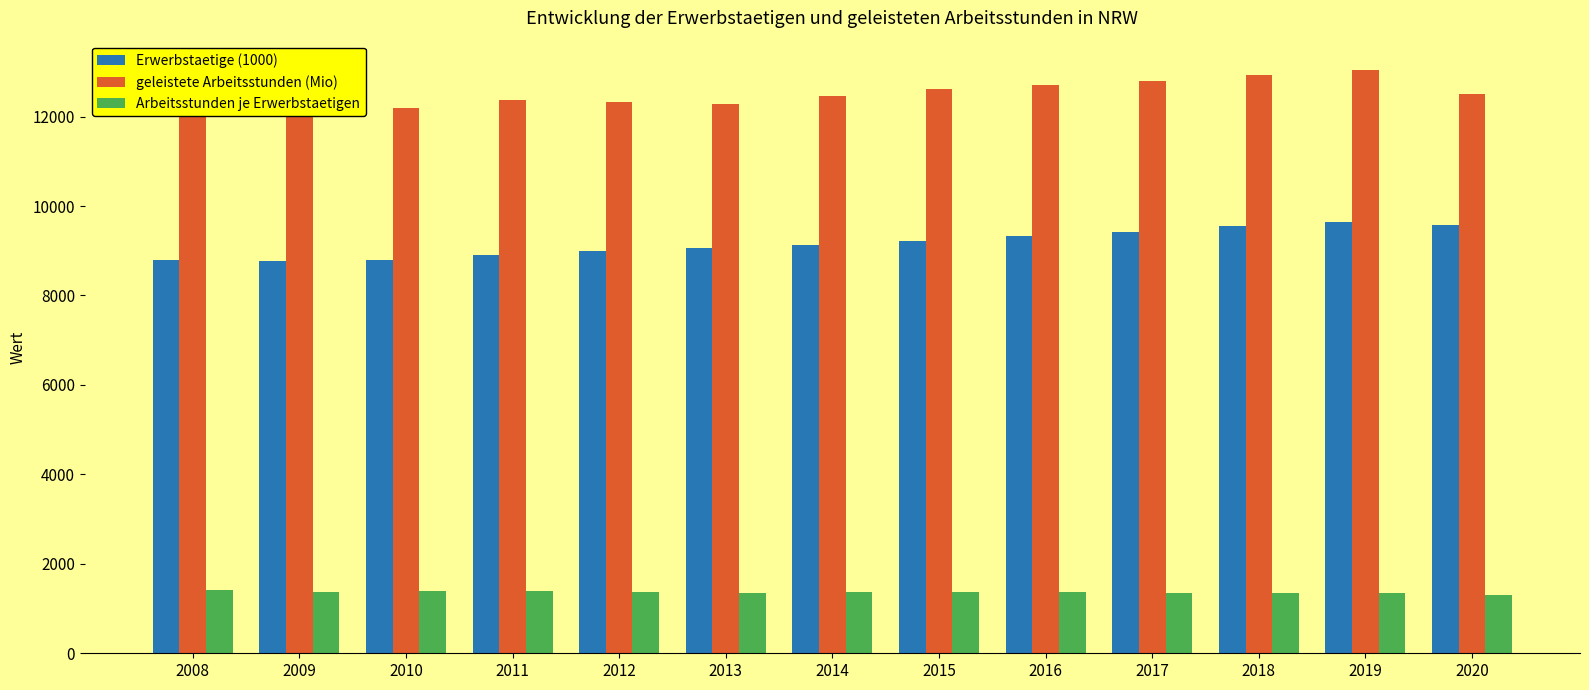

What is the sum of all Arbeitsstunden je Erwerbstaetigen values?

17744.0